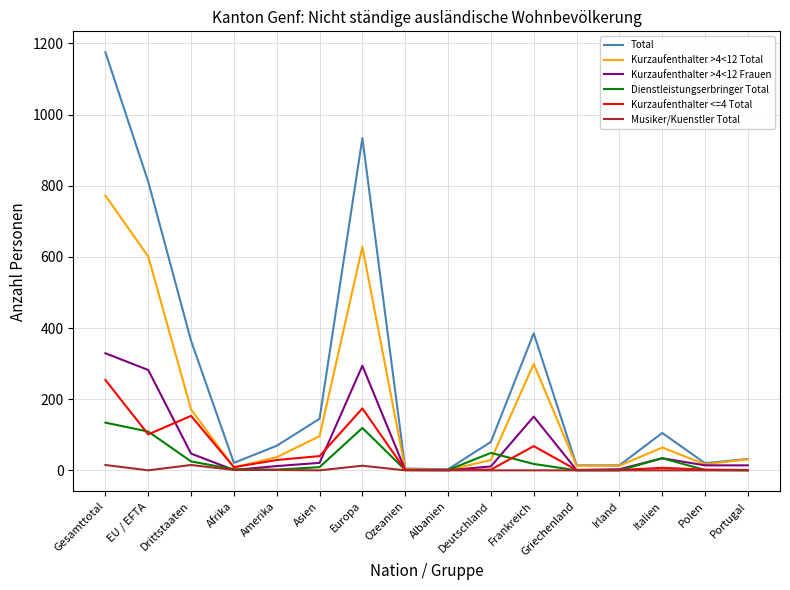

What is the greatest value displayed?

1175